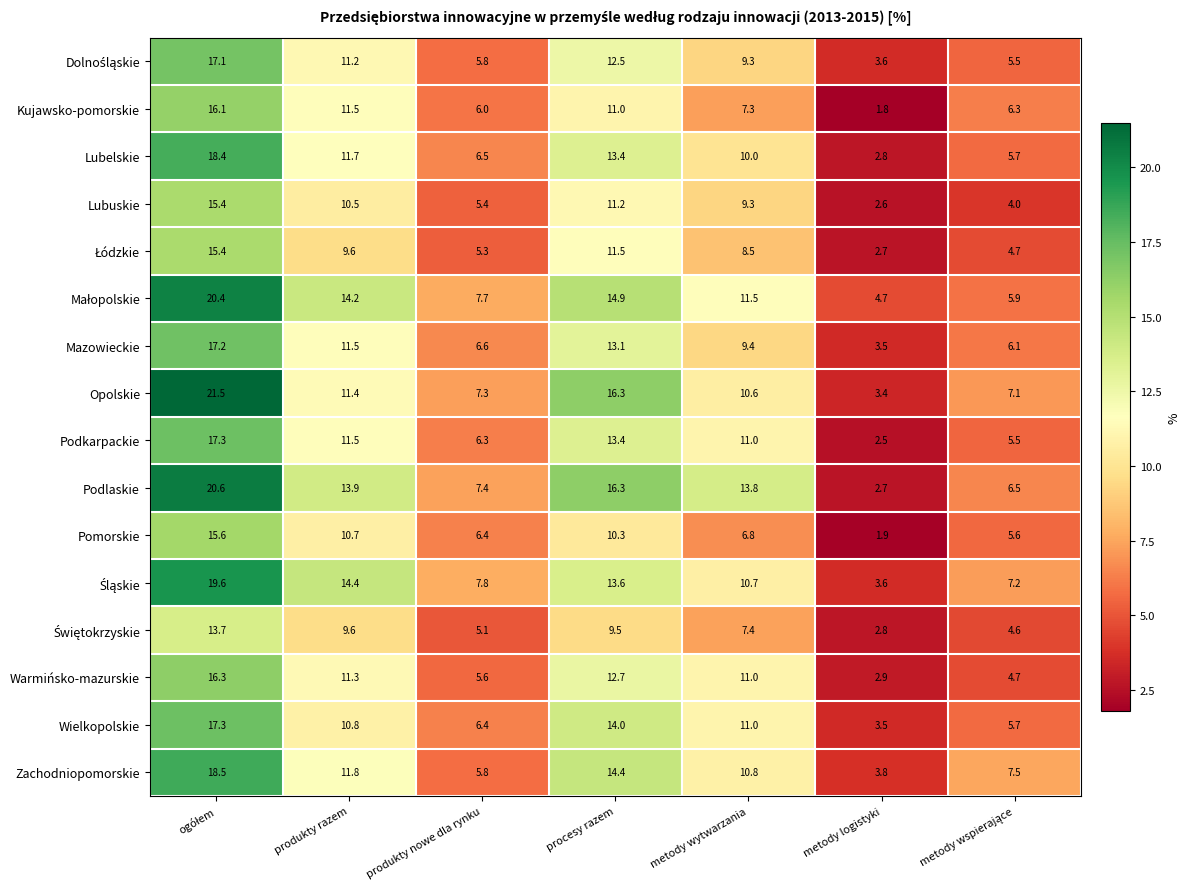

What is the total value across all series at procesy razem?

208.1